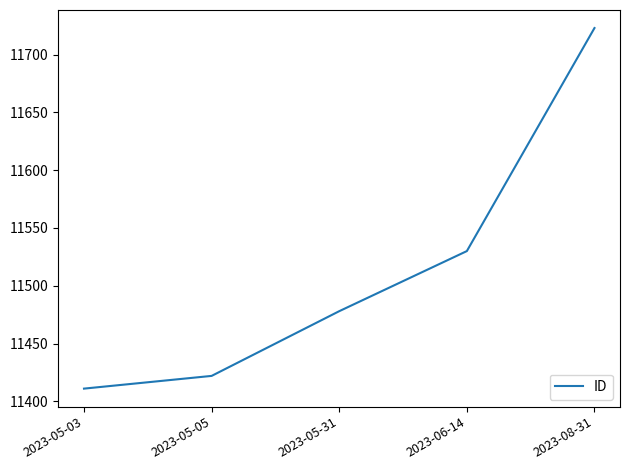

At which category does the chart reach its peak across all series?

2023-08-31